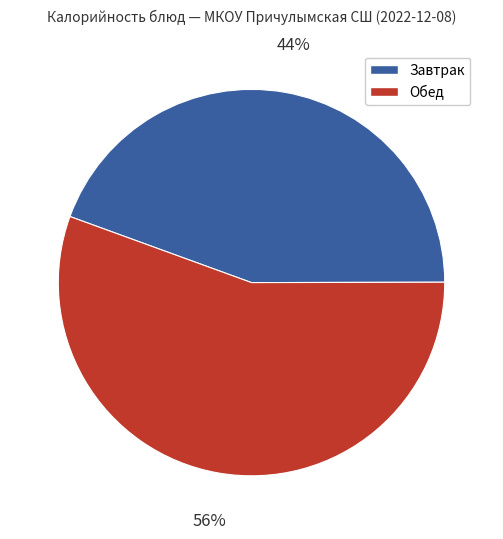

Combined, do Завтрак and Обед account for over 50%?

Yes